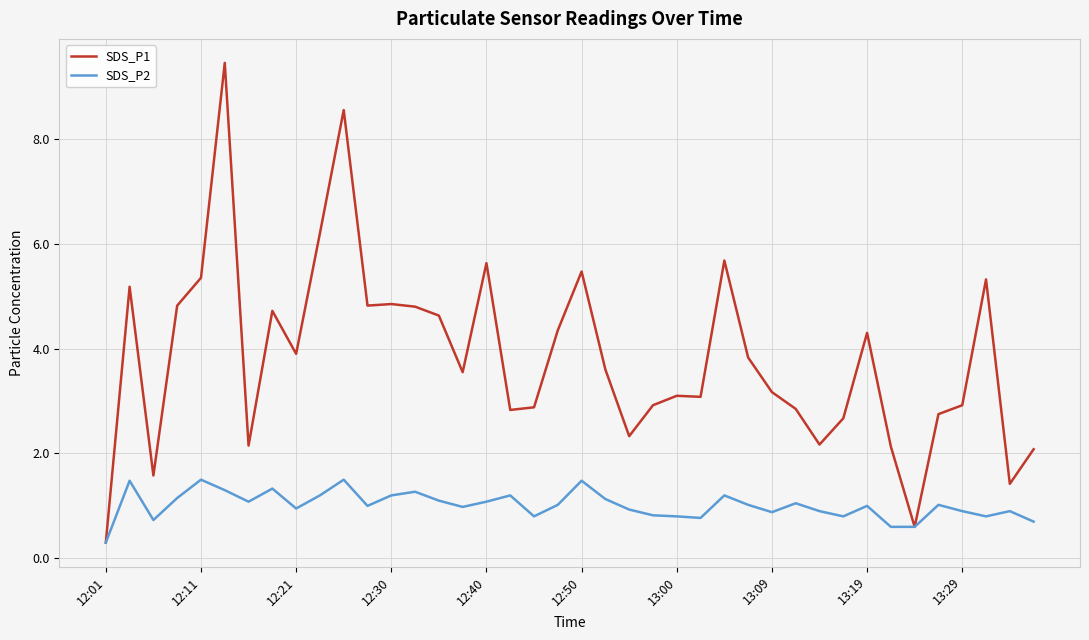

What is the maximum value for SDS_P2?

1.5